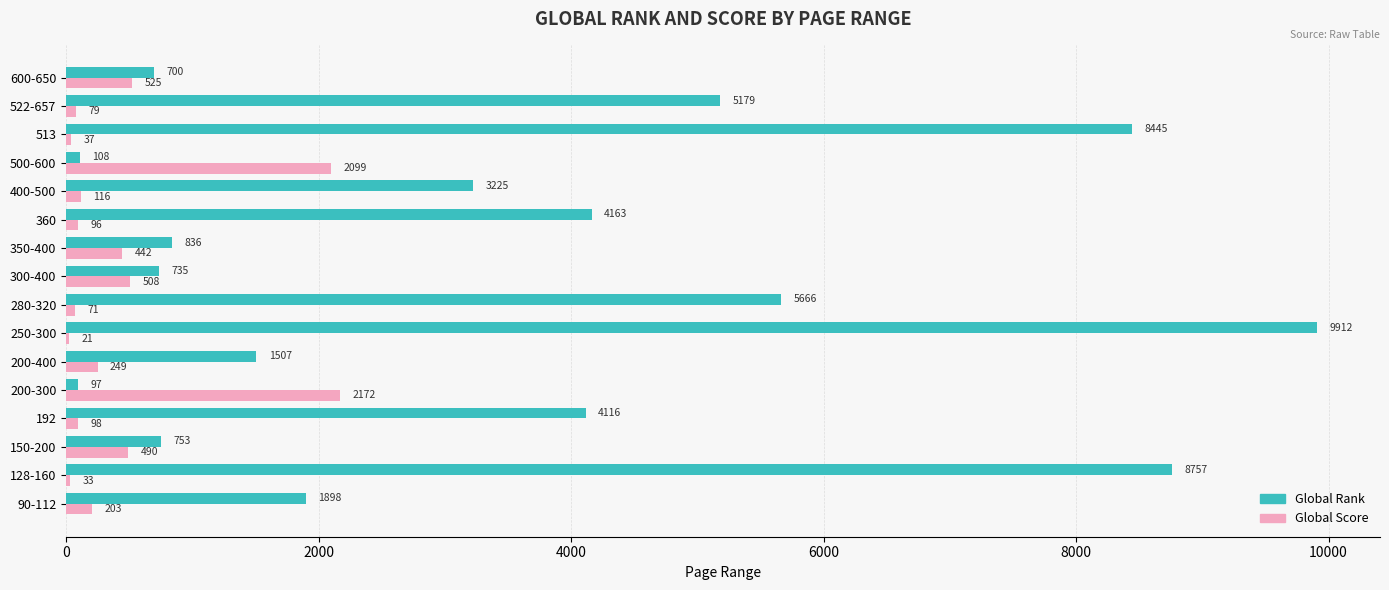

Which series changed the most between 150-200 and 513?

Global Rank